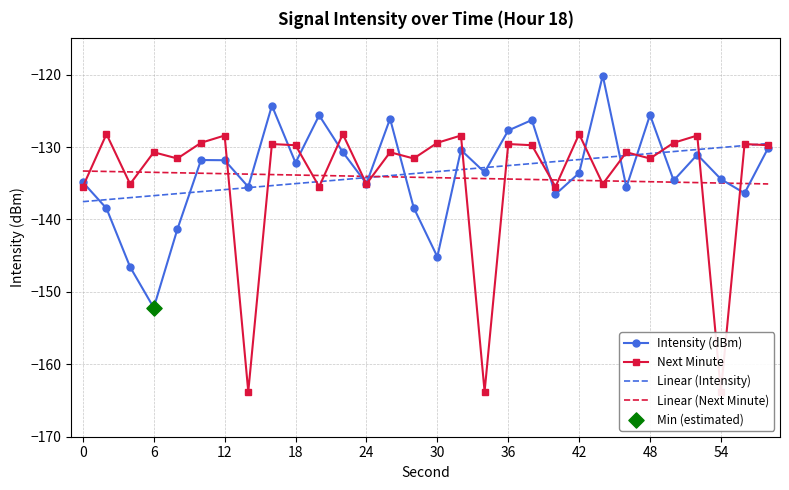

Which series contains the highest Y value?

Intensity (dBm)